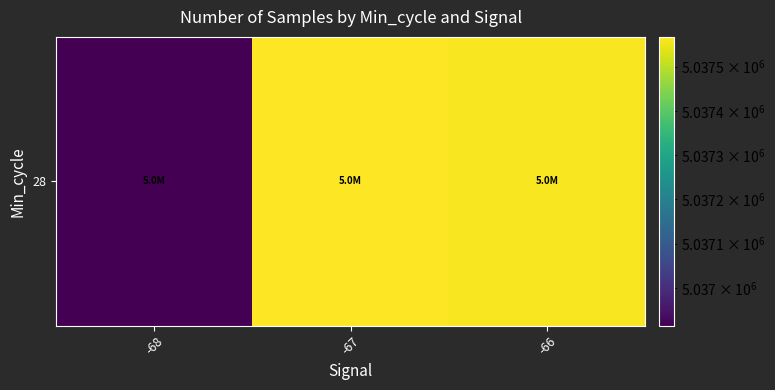

What is the ratio of the value at -66 to the value at -68?

1.0